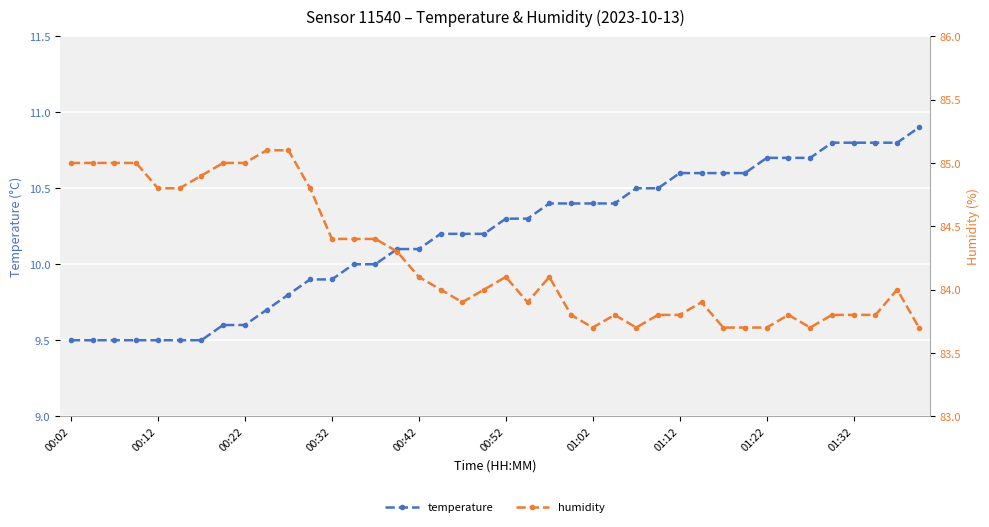

True or false: temperature and humidity cross at least once.

False